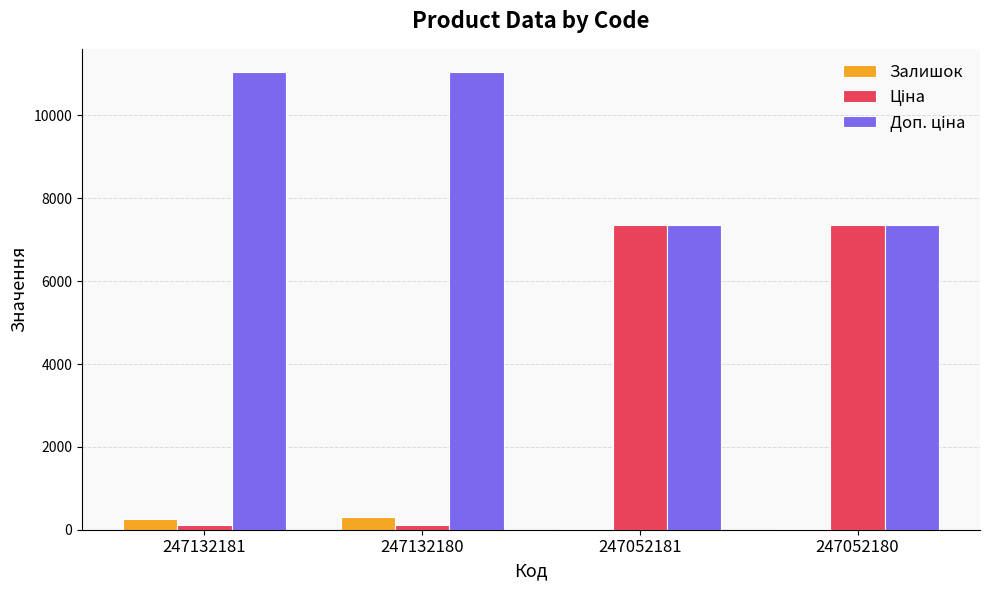

What is the average value of the Доп. ціна series?

9207.6